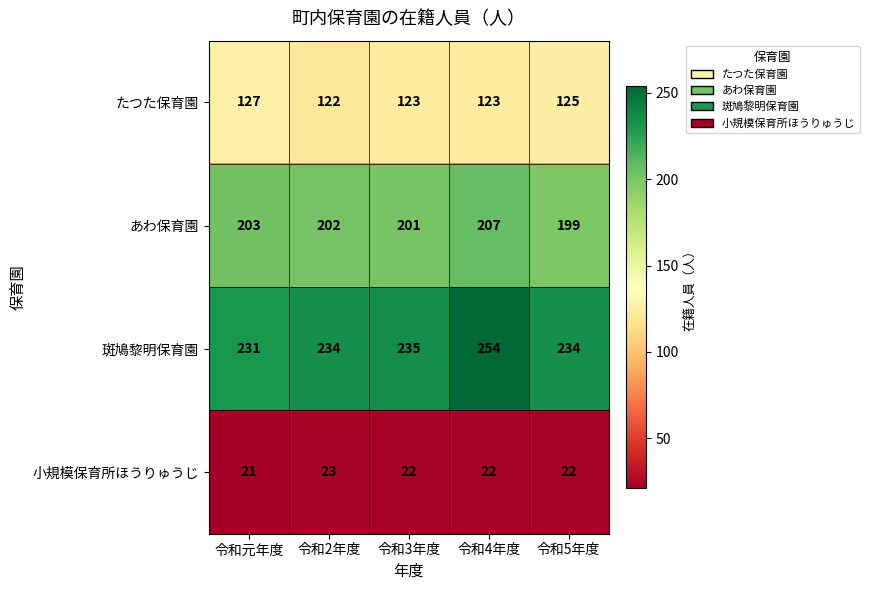

Reading left to right, transcribe all the data shown in this chart.

たつた保育園: 127	122	123	123	125
あわ保育園: 203	202	201	207	199
斑鳩黎明保育園: 231	234	235	254	234
小規模保育所ほうりゅうじ: 21	23	22	22	22